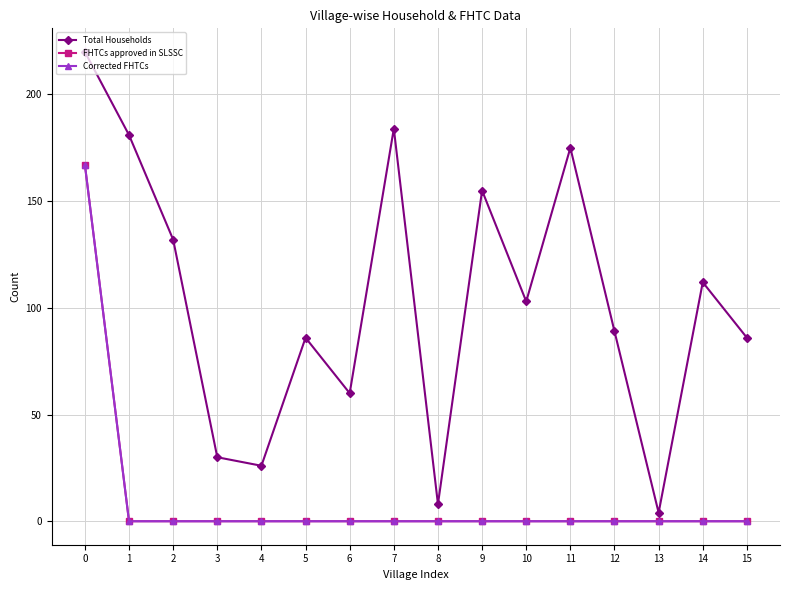

True or false: Total Households and FHTCs approved in SLSSC intersect in this chart.

False